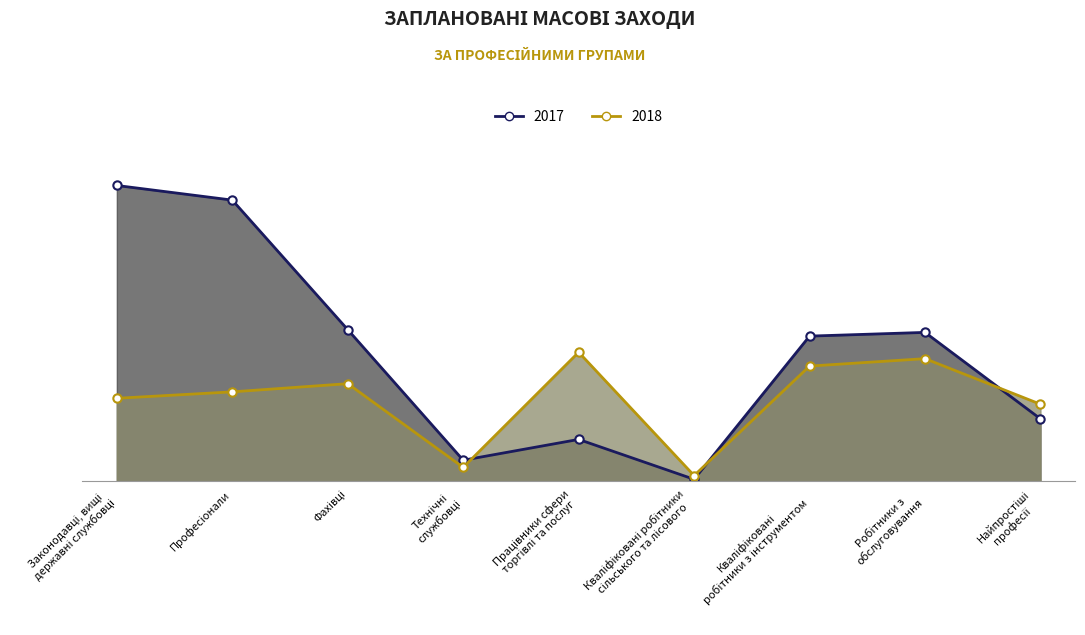

How many times do 2018 and 2017 cross each other?

3